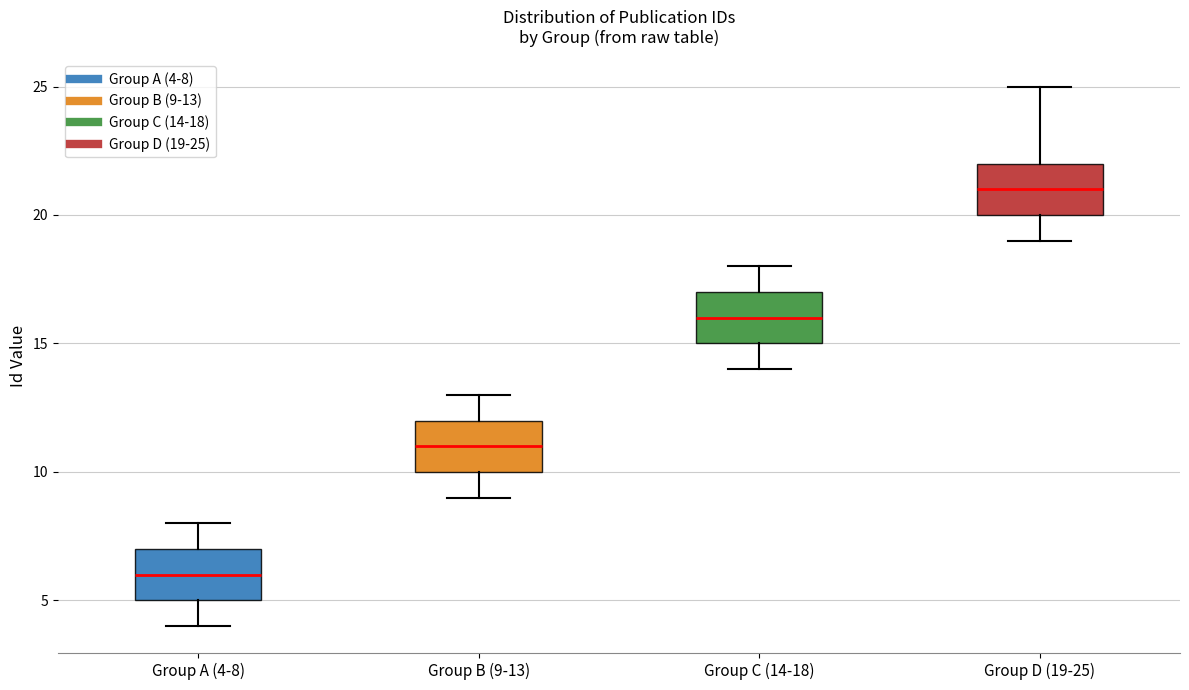

Reading left to right, transcribe this box plot: for each box, give where its median line is, the range the box spans, and where its two whiskers end, as read against the y-axis. The values are not printed on the chart, so give them approximately, as read against the axis.

Group A (4-8): median 6, box 5 to 7, whiskers 4 to 8
Group B (9-13): median 11, box 10 to 12, whiskers 9 to 13
Group C (14-18): median 16, box 15 to 17, whiskers 14 to 18
Group D (19-25): median 21, box 20 to 22, whiskers 19 to 25